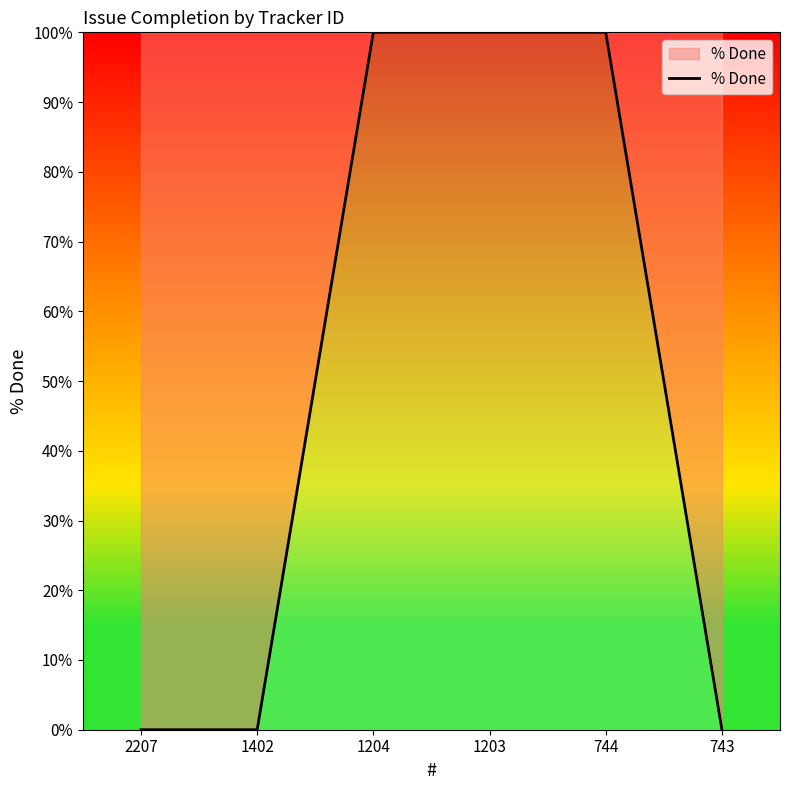

True or false: there are more than 2 points higher than both neighbors.

False